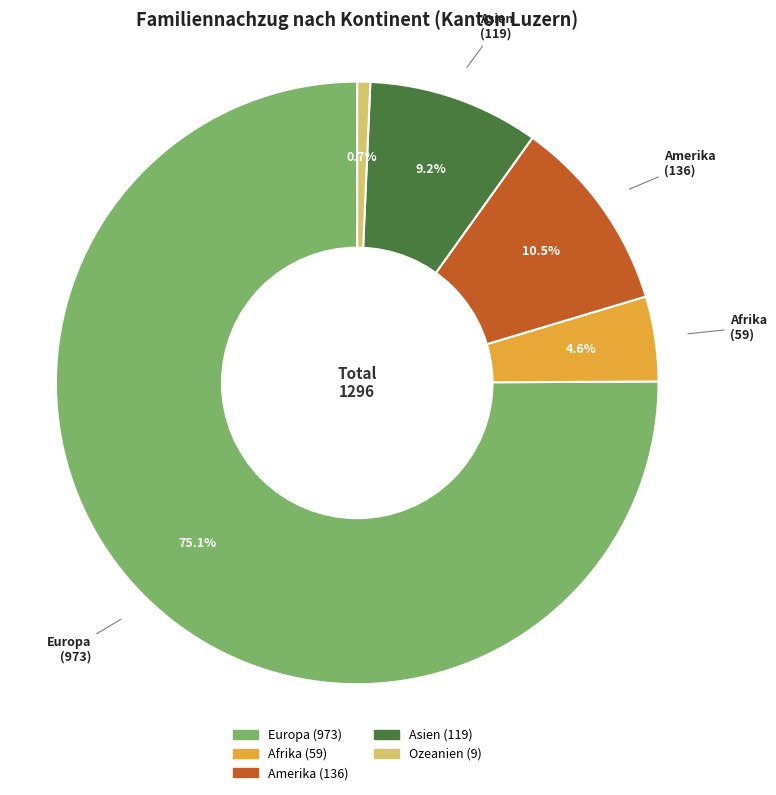

Which slice is the smallest?

Ozeanien